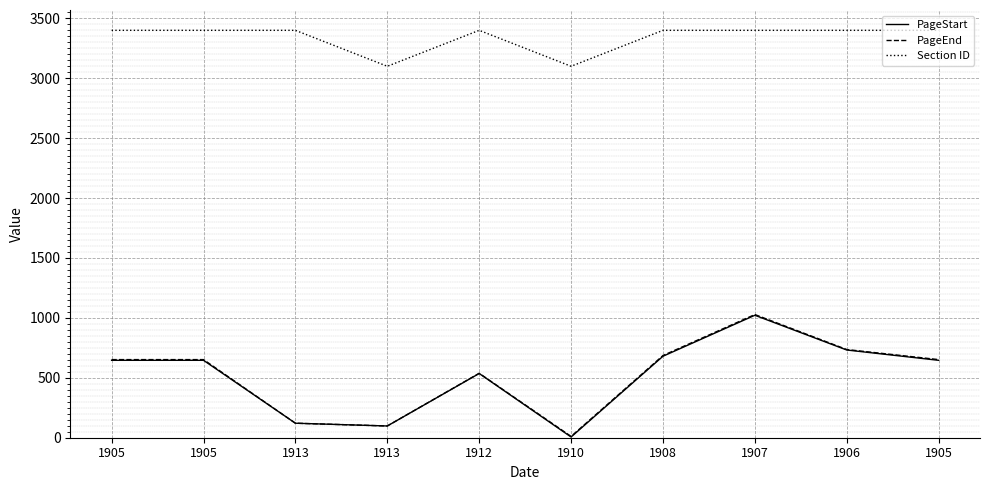

What is the sum of all PageEnd values?

5174